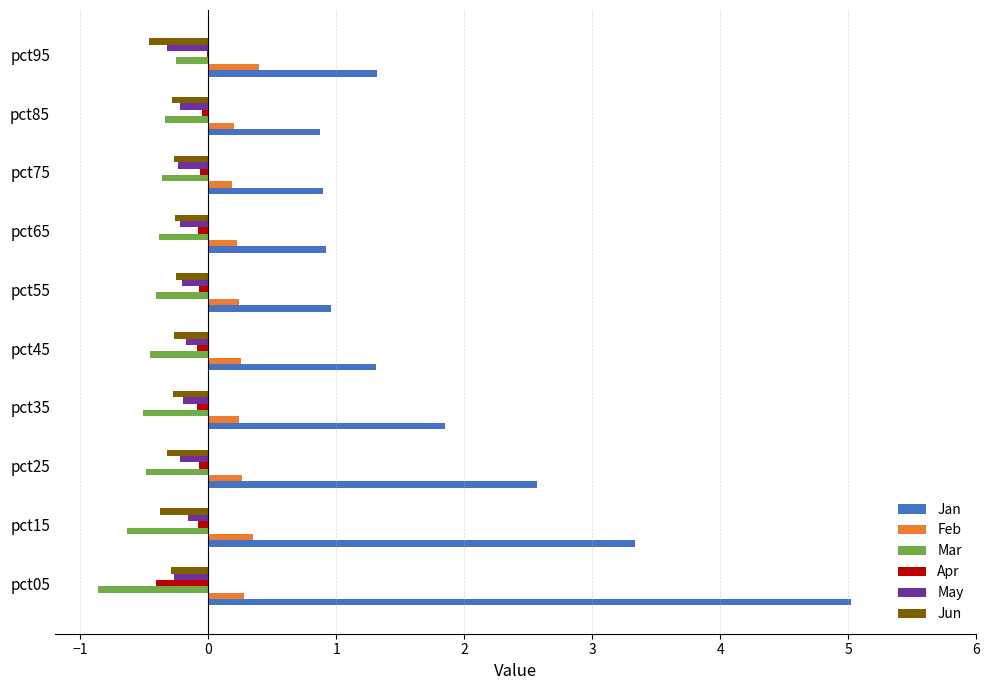

At which category is the sum across all series the highest?

pct05